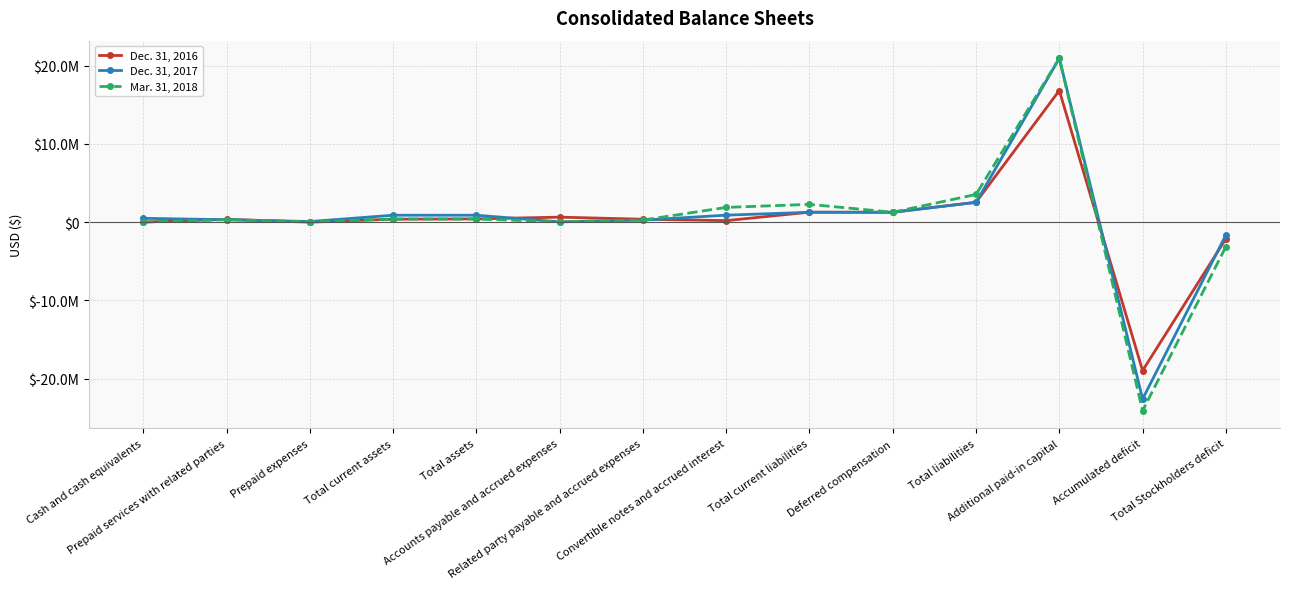

Does the chart have visible grid lines?

Yes